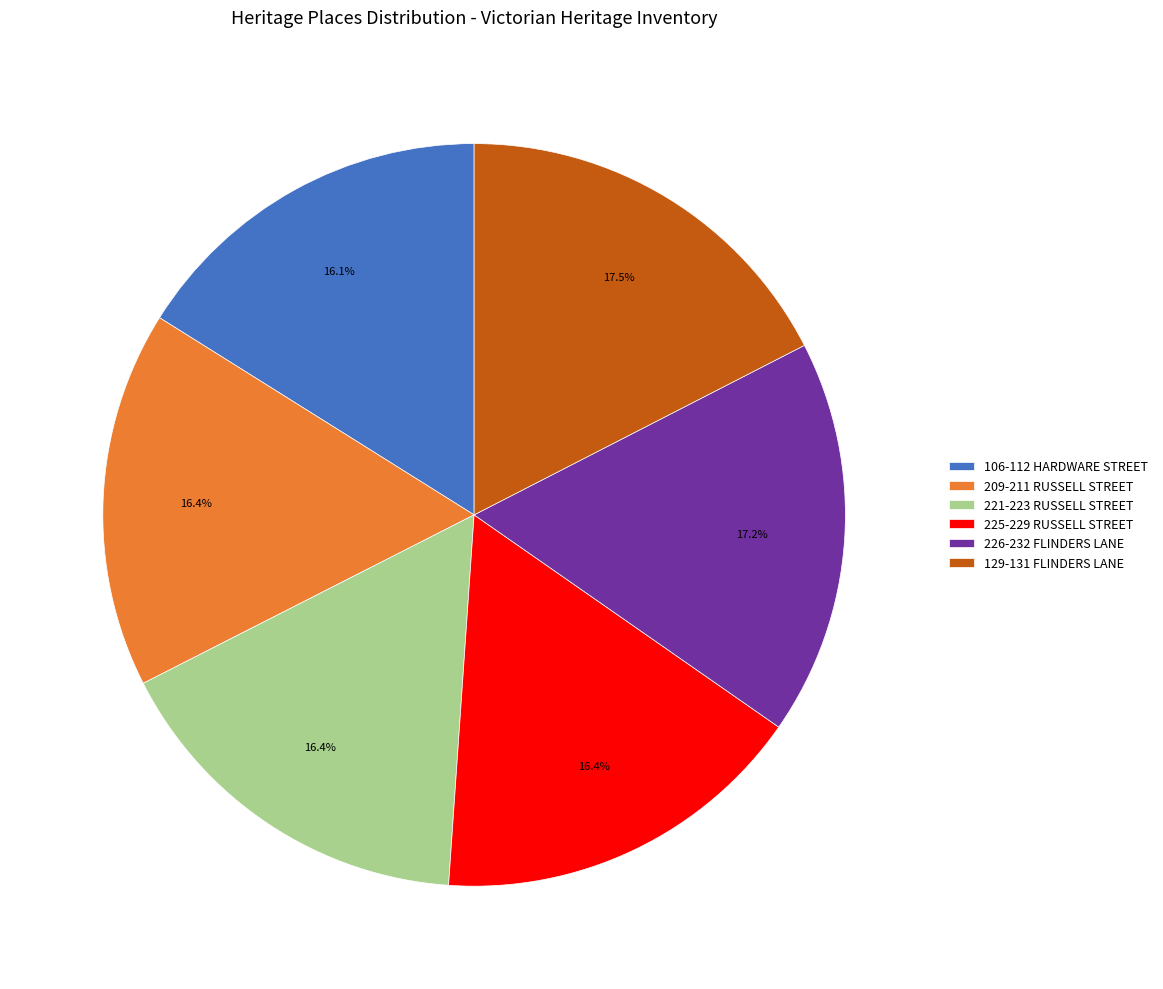

How many slices are in this pie chart?

6